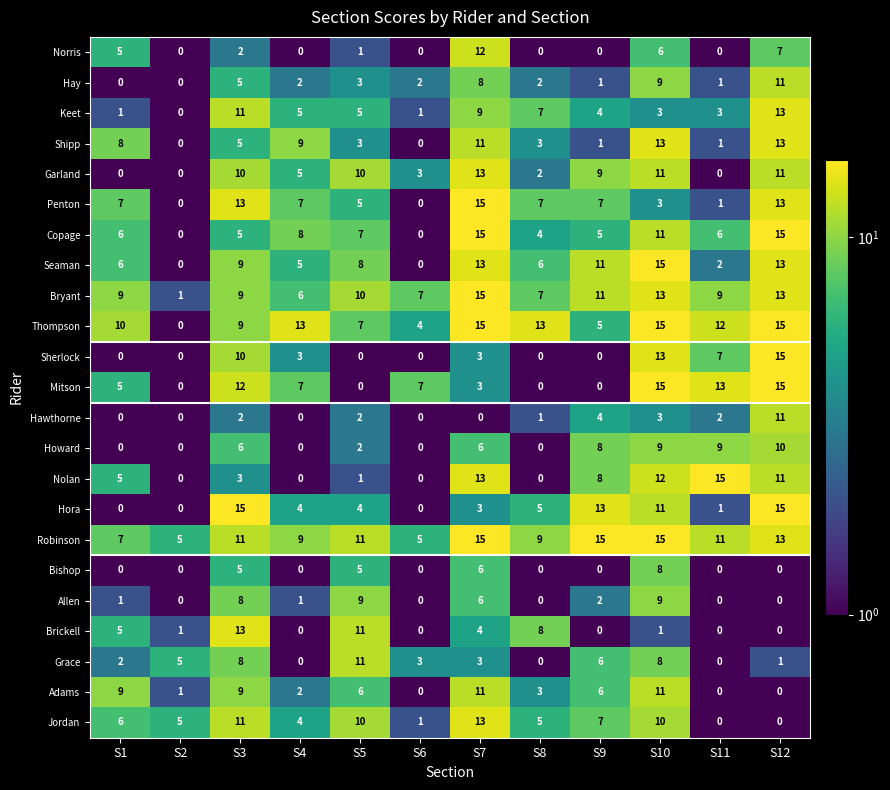

Is it true that Copage equals 20 at S10?

False